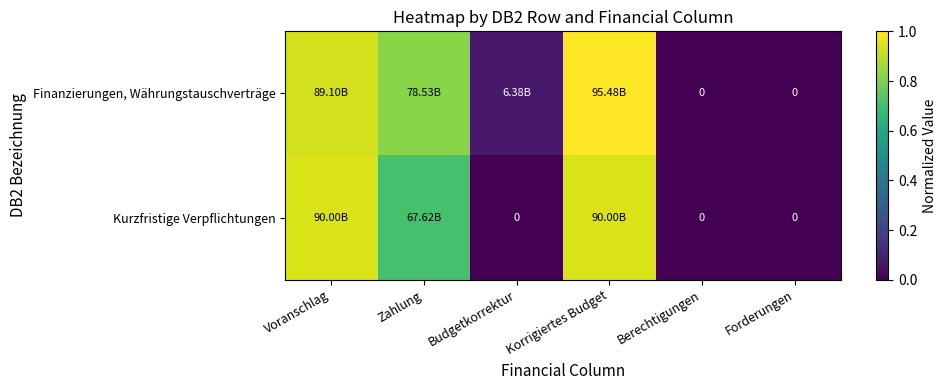

Which series has the widest spread of values?

Finanzierungen, Währungstauschverträge